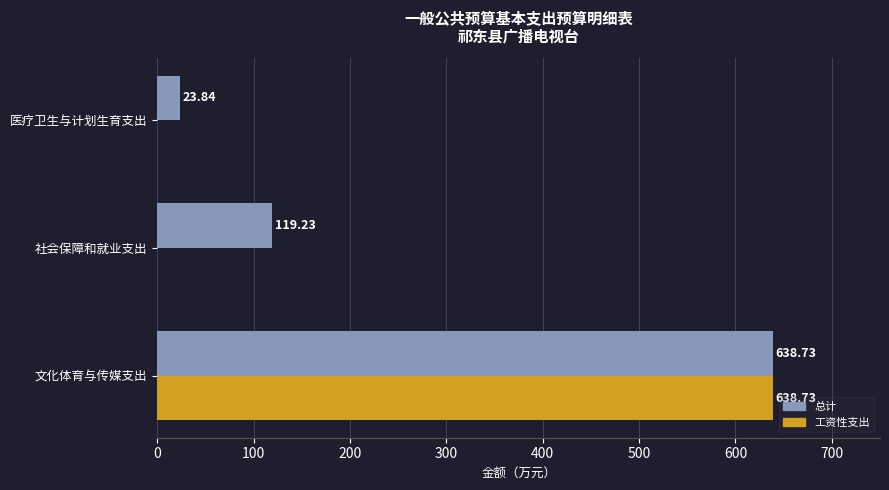

What is the sum of the 总计 values at 社会保障和就业支出 and 医疗卫生与计划生育支出?

143.1